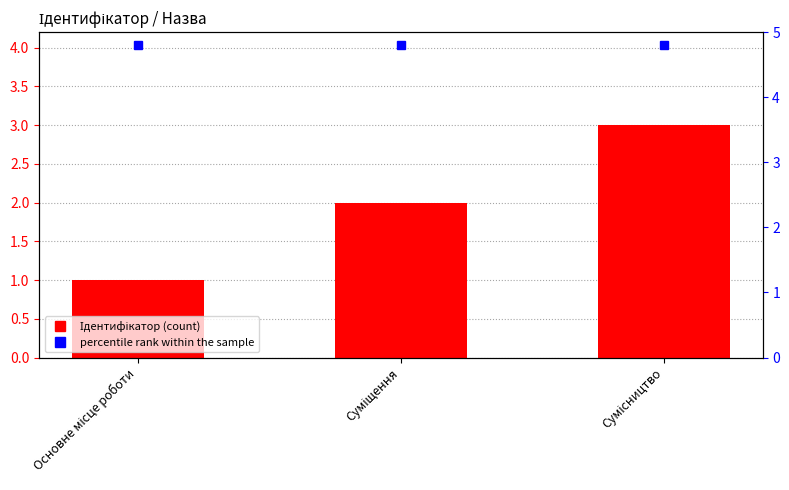

Which category has the highest value across all series?

Сумісництво